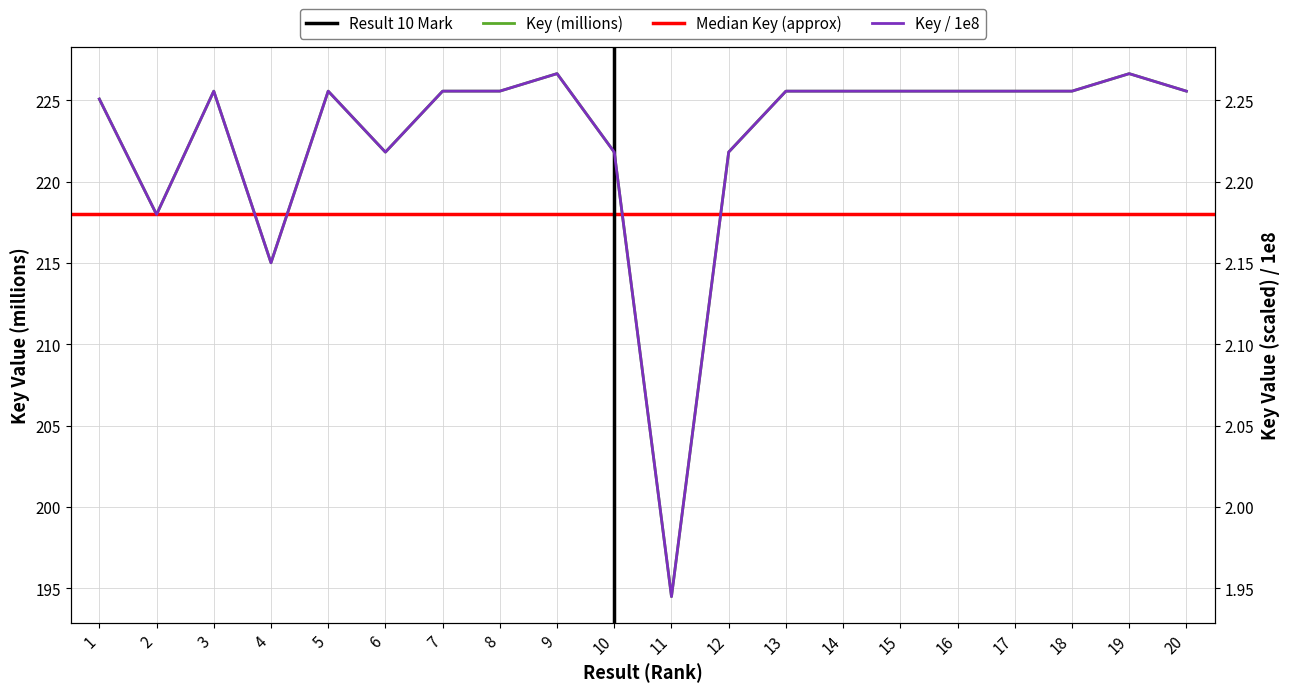

True or false: Key (primary) has a value of 398.8 at 5.

False